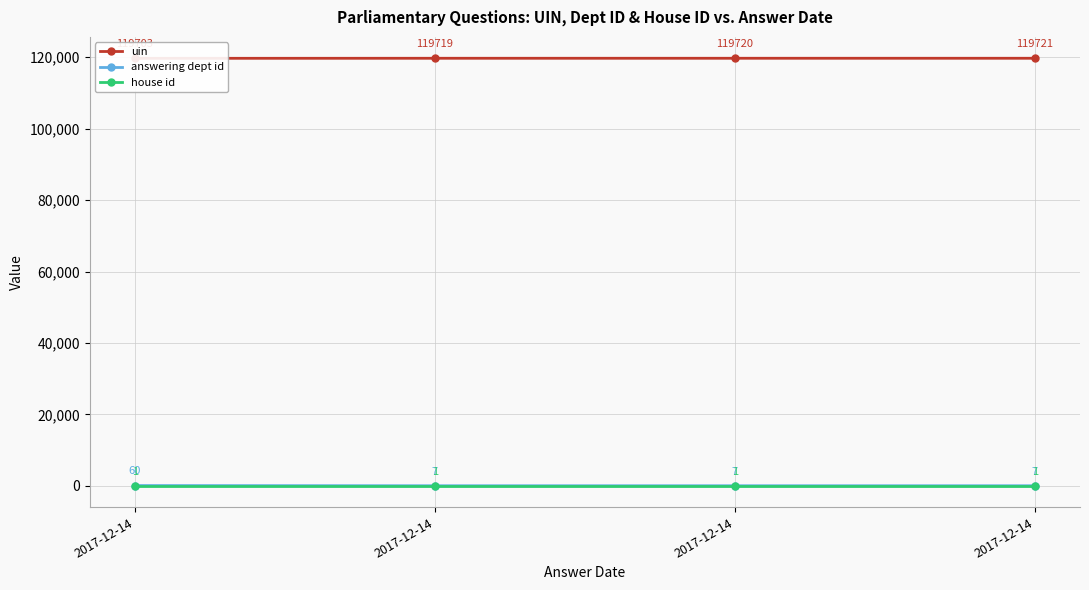

Which series has the largest range (max minus min)?

answering dept id